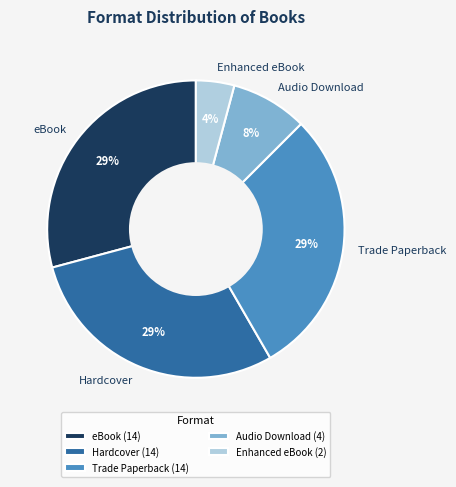

Is there a majority slice in this chart?

No